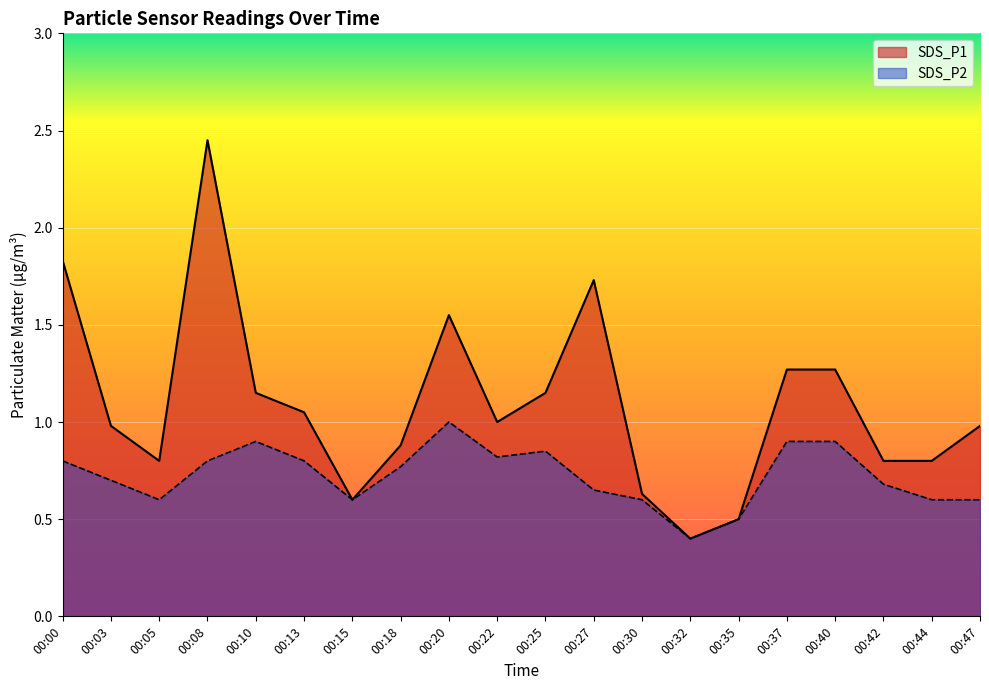

Rank the series by their maximum value, from highest to lowest.

SDS_P1, SDS_P2